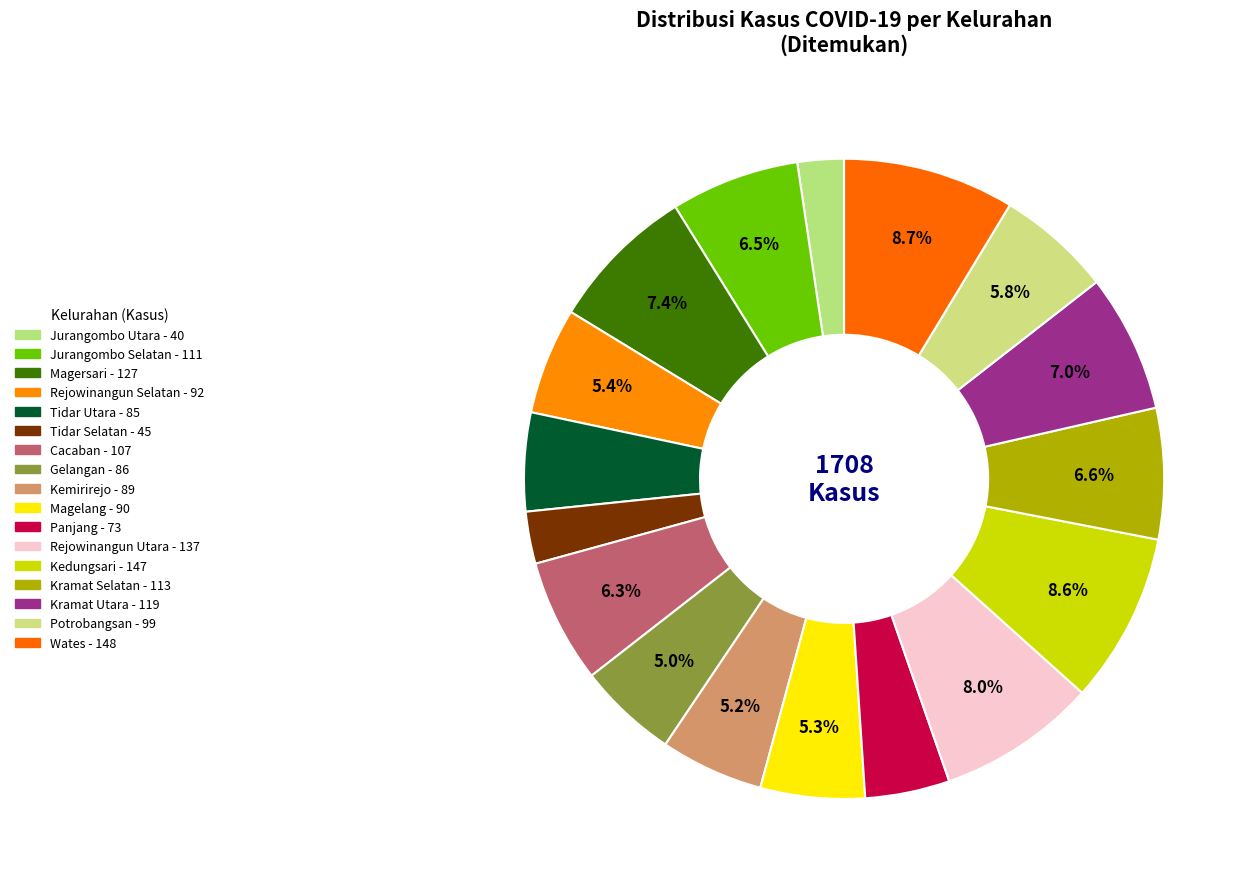

What is the largest slice in the pie chart?

Wates